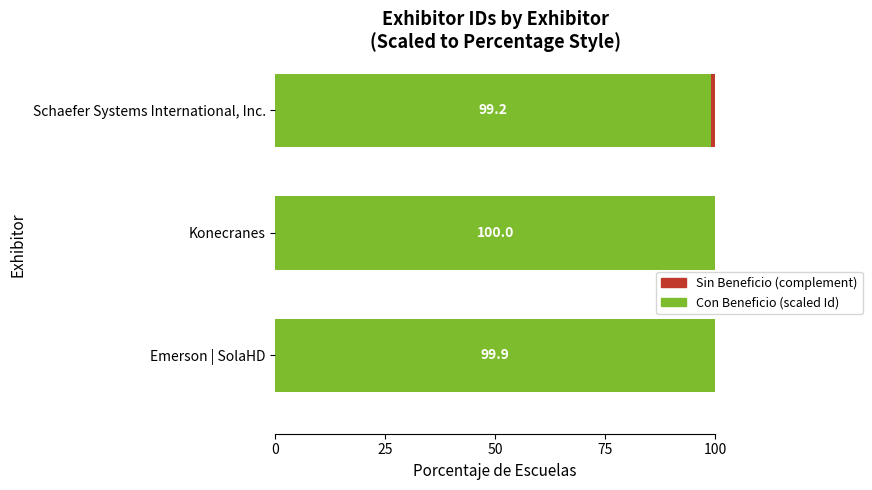

True or false: Con Beneficio (scaled Id) has a value of 100.0 at Konecranes.

True